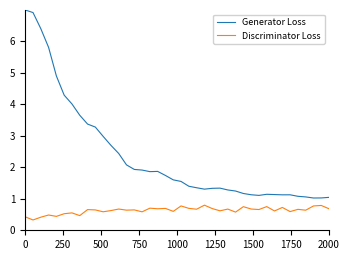

List the series in order of their overall mean, highest first.

Generator Loss, Discriminator Loss